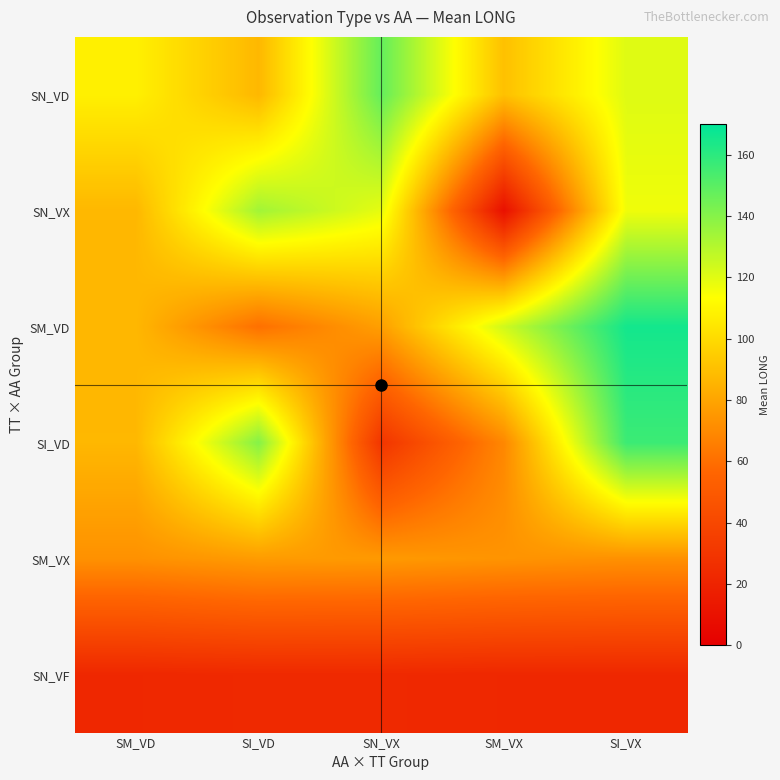

At SM_VX, list the series in order from smallest to largest.

SN_VX, SN_VF, SI_VD, SM_VX, SN_VD, SM_VD